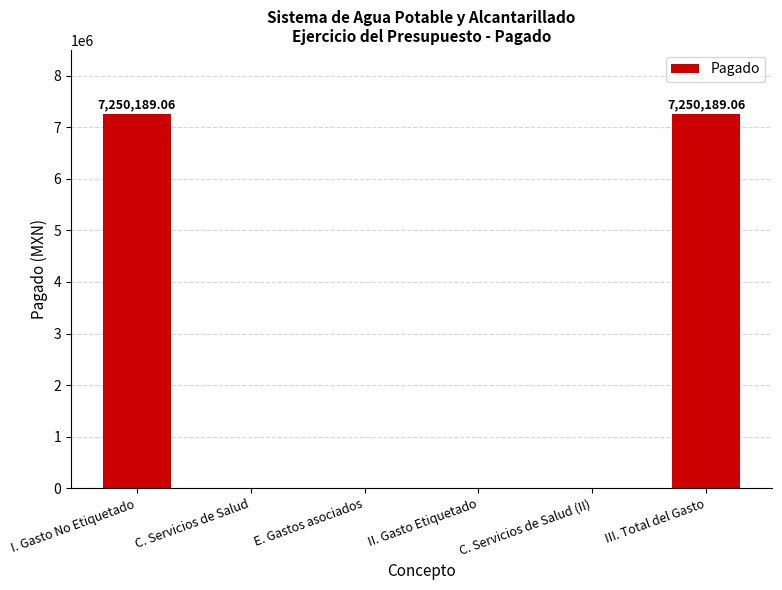

What is the sum of the values at III. Total del Gasto and II. Gasto Etiquetado?

7250189.1